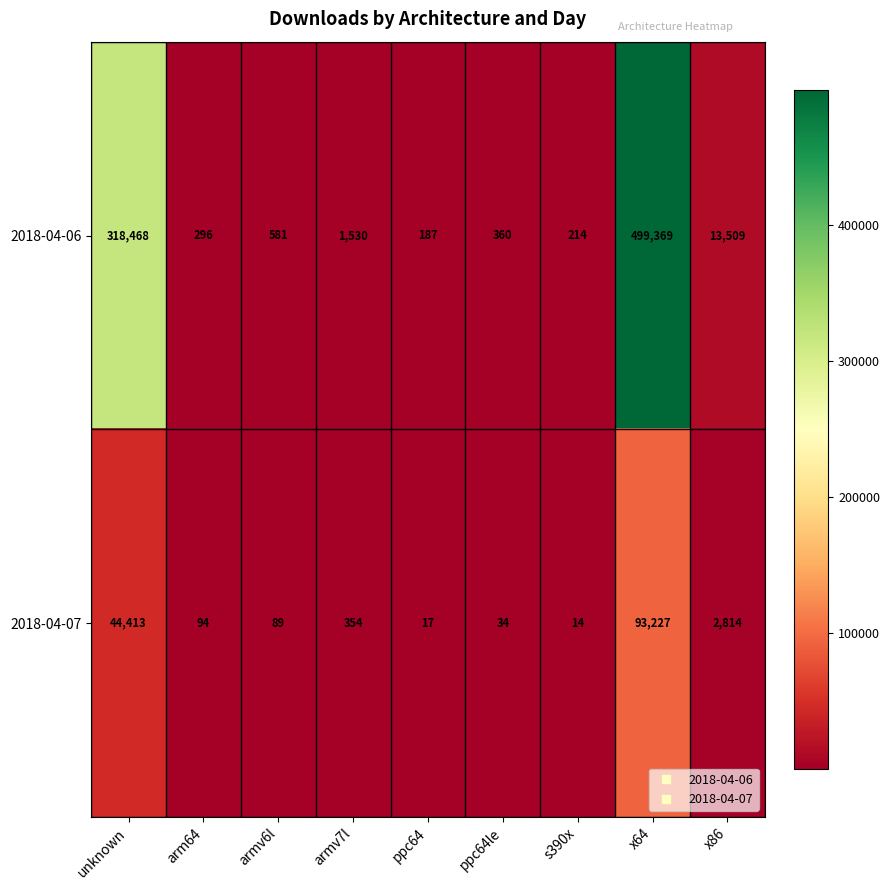

List the series in order of their overall mean, highest first.

2018-04-06, 2018-04-07